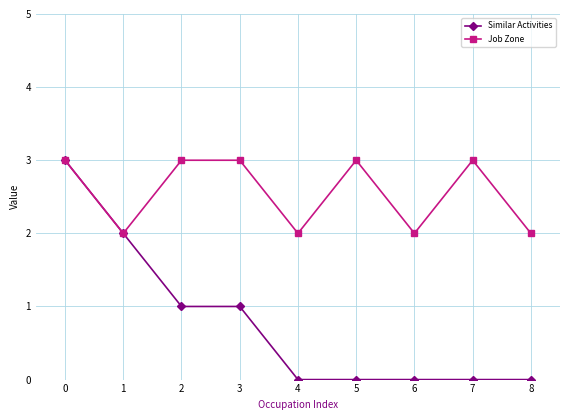

What is the maximum value for Similar Activities?

3